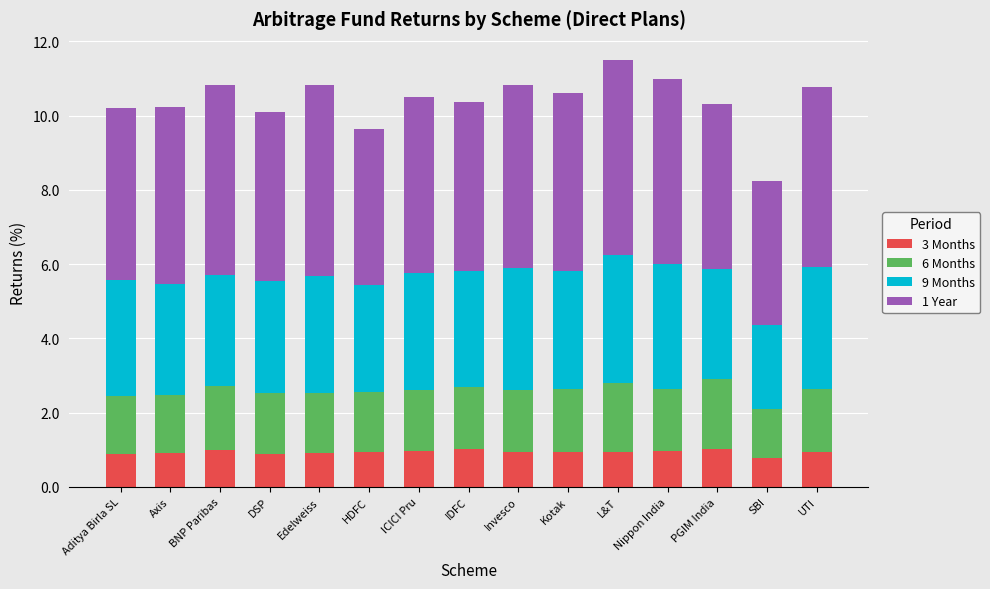

What is the difference between the 3 Months values at Kotak and DSP?

0.1